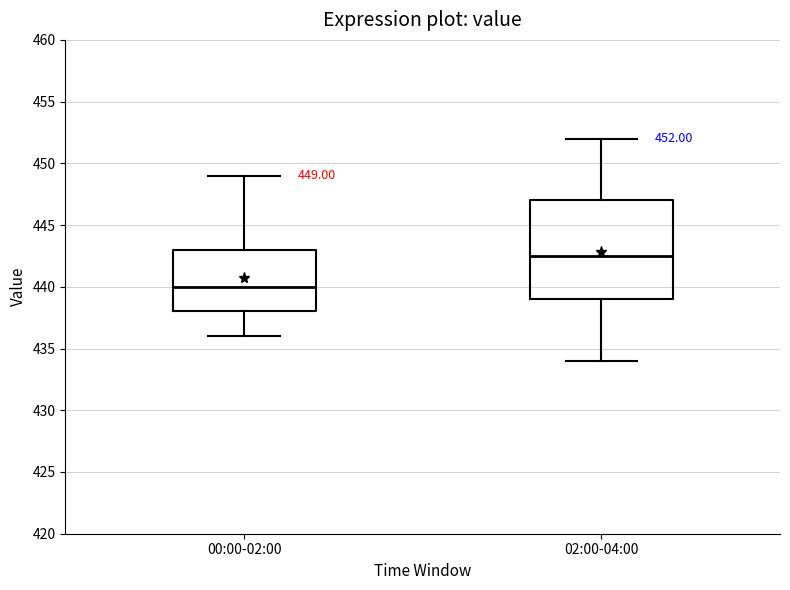

Which box's median line is the lowest?

00:00-02:00